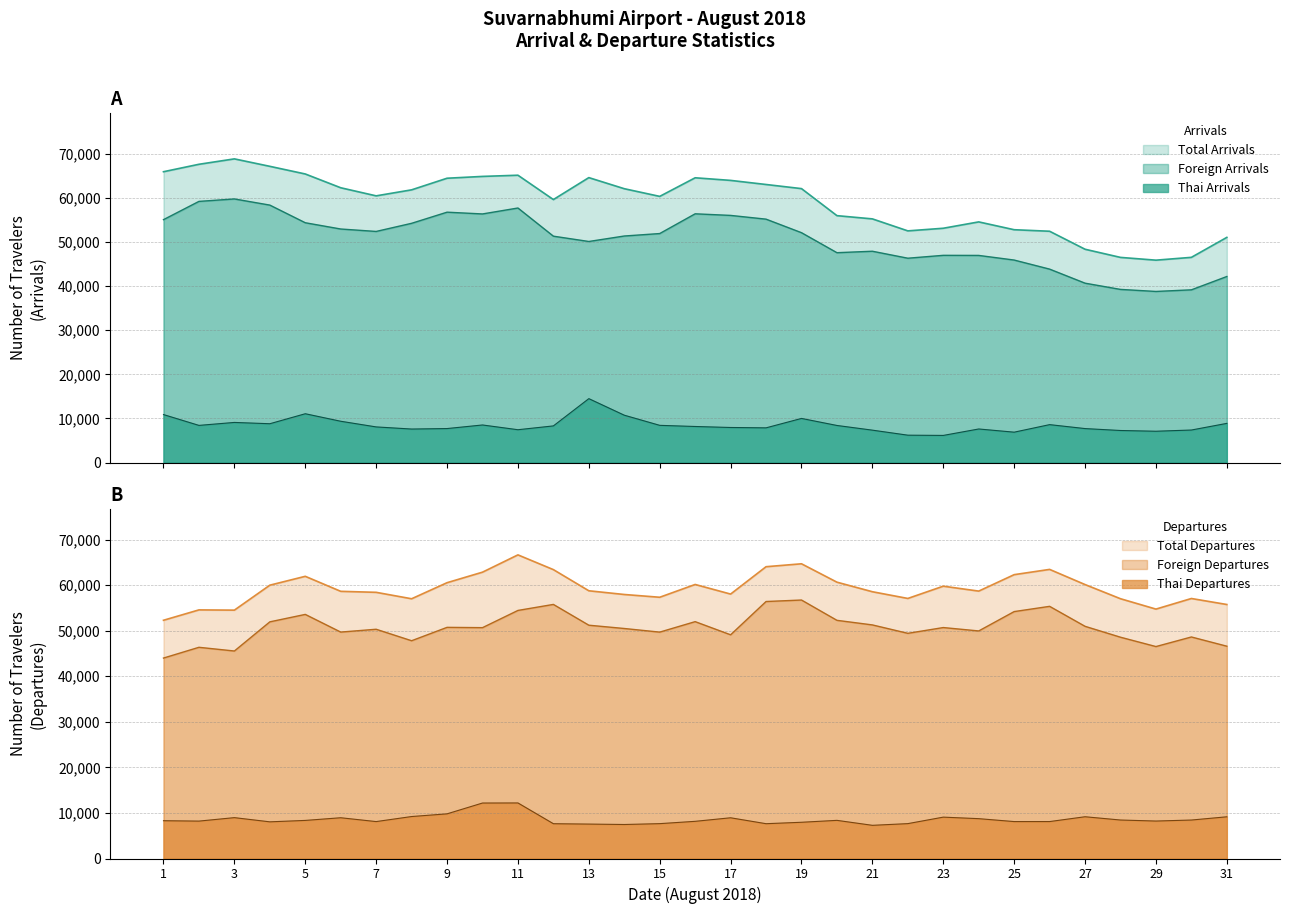

Reading left to right, what are all the values shown in this chart?

Thai Arrivals: 10873	8418	9089	8795	11062	9357	8072	7592	7700	8513	7436	8303	14487	10731	8430	8169	7942	7862	9997	8401	7338	6199	6143	7604	6880	8591	7696	7259	7094	7367	8876
Foreign Arrivals: 55086	59229	59785	58389	54386	52966	52414	54258	56783	56383	57730	51341	50136	51377	51935	56414	56051	55201	52130	47593	47923	46341	46994	46974	45924	43866	40678	39265	38803	39169	42190
Total Arrivals: 65959	67647	68874	67184	65448	62323	60486	61850	64483	64896	65166	59644	64623	62108	60365	64583	63993	63063	62127	55994	55261	52540	53137	54578	52804	52457	48374	46524	45897	46536	51066
Thai Departures: 8294	8209	8969	8047	8359	8944	8103	9210	9801	12175	12192	7636	7555	7462	7650	8159	8937	7638	7952	8372	7282	7654	9079	8744	8104	8107	9164	8446	8221	8443	9152
Foreign Departures: 43988	46350	45536	51936	53569	49690	50311	47792	50727	50663	54441	55761	51199	50477	49682	51980	49094	56398	56724	52270	51262	49418	50684	49939	54188	55339	50954	48563	46513	48617	46591
Total Departures: 52282	54559	54505	59983	61928	58634	58414	57002	60528	62838	66633	63397	58754	57939	57332	60139	58031	64036	64676	60642	58544	57072	59763	58683	62292	63446	60118	57009	54734	57060	55743